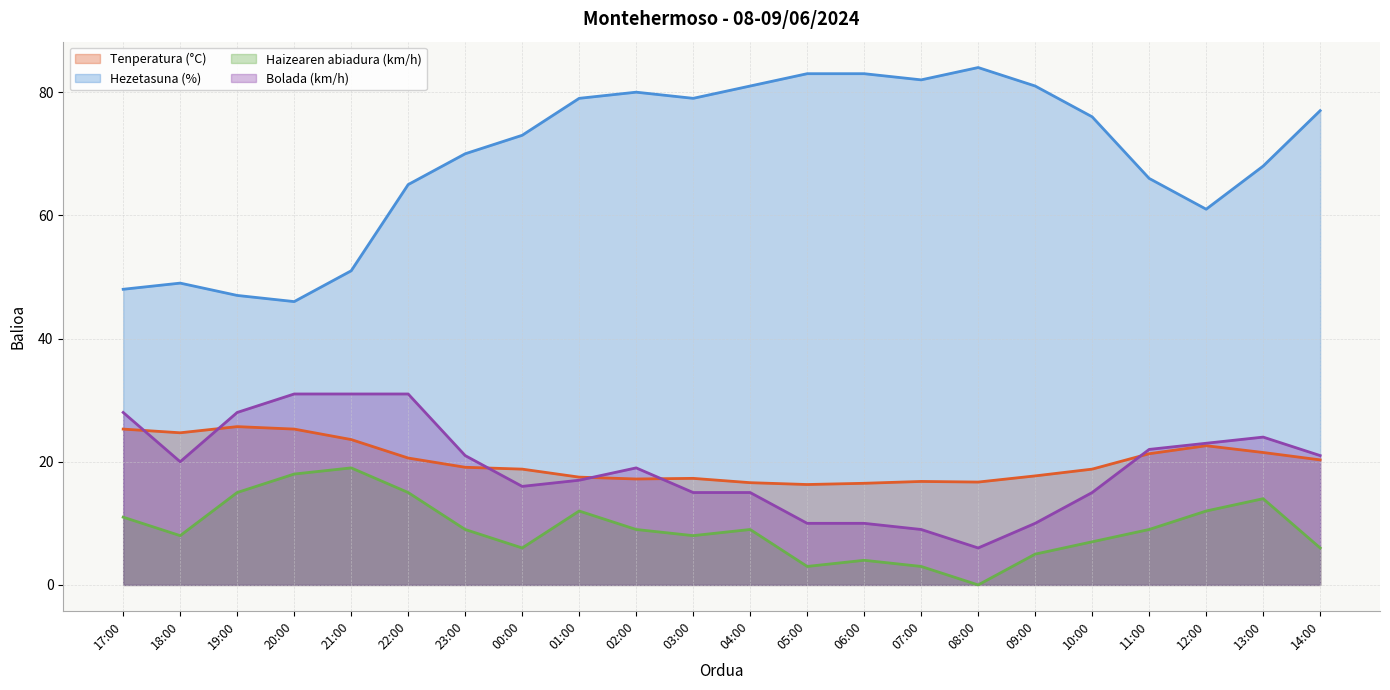

Rank the series at 17:00 from highest to lowest value.

Hezetasuna (%), Bolada (km/h), Tenperatura (°C), Haizearen abiadura (km/h)